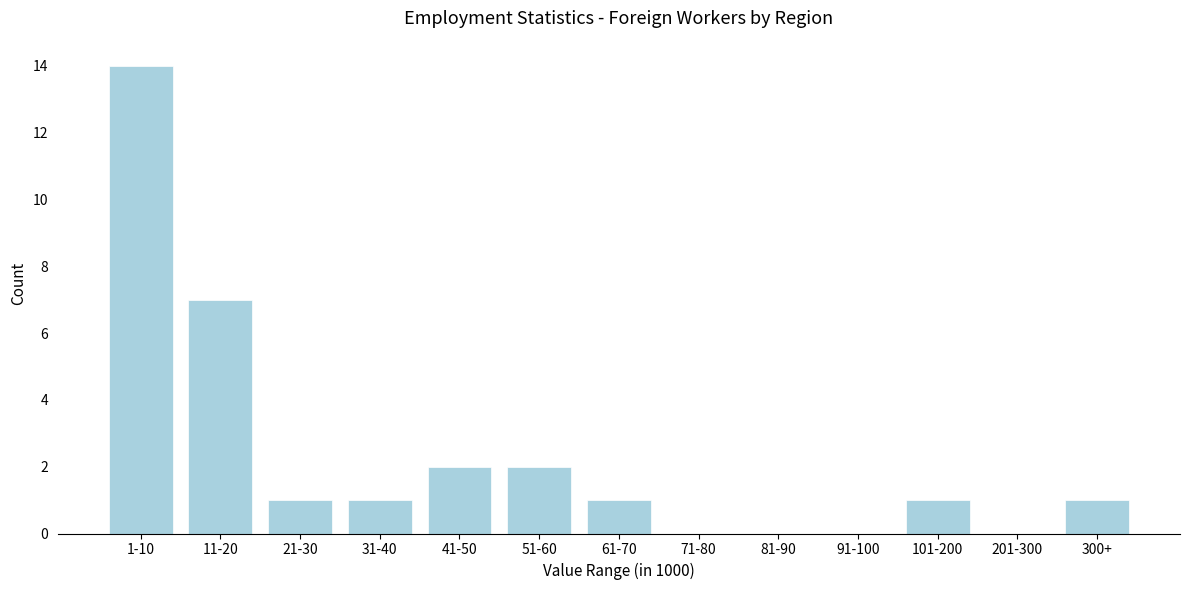

Reading left to right, extract all data points from this chart.

1-10=14	11-20=7	21-30=1	31-40=1	41-50=2	51-60=2	61-70=1	71-80=0	81-90=0	91-100=0	101-200=1	201-300=0	300+=1